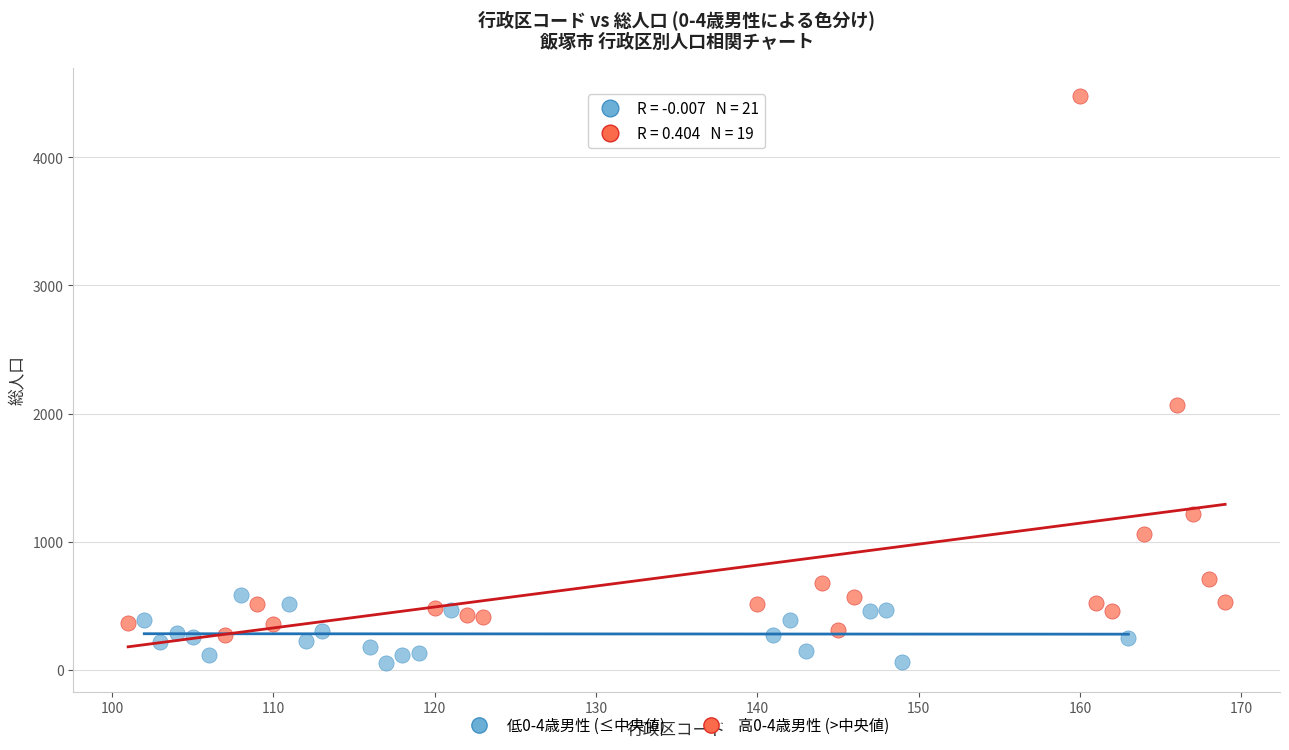

Which series contains the highest Y value?

高0-4歳男性 (>中央値)